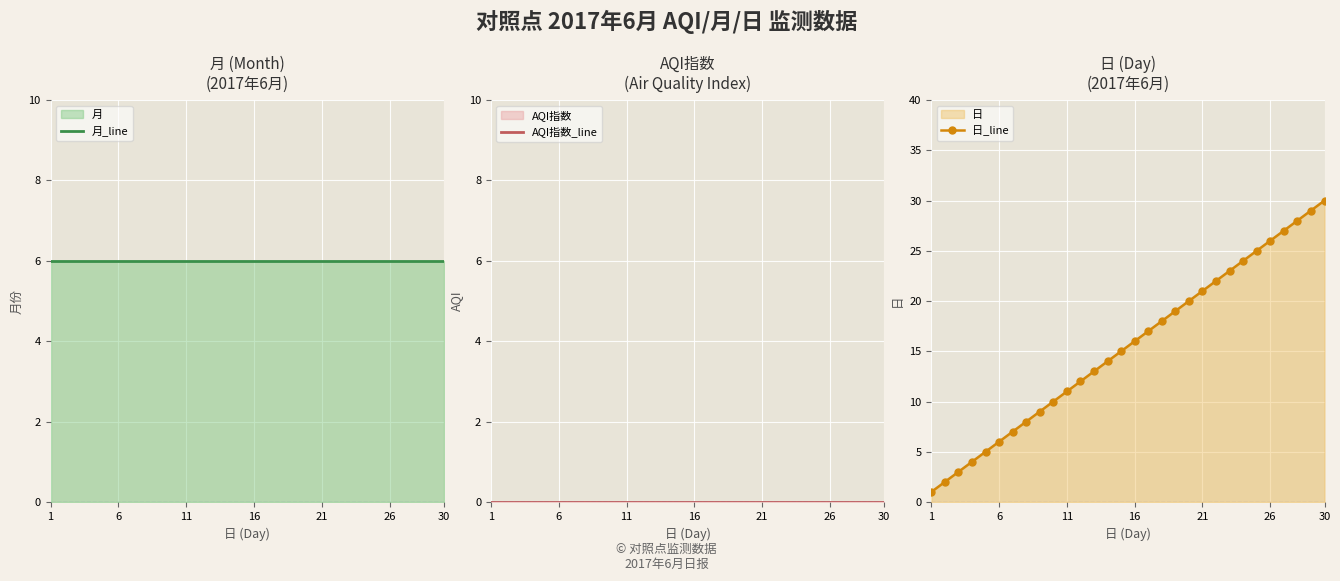

Which series has the largest total across all categories?

日_line